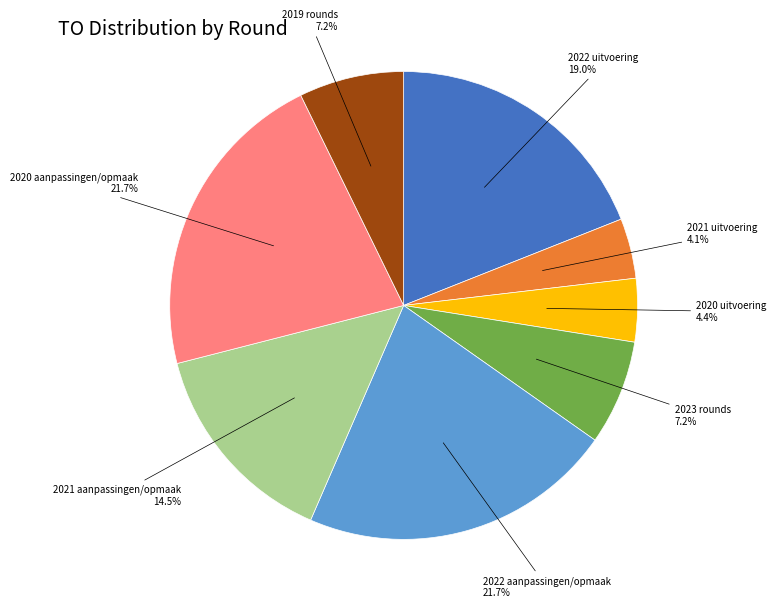

Does any single category account for the majority?

No